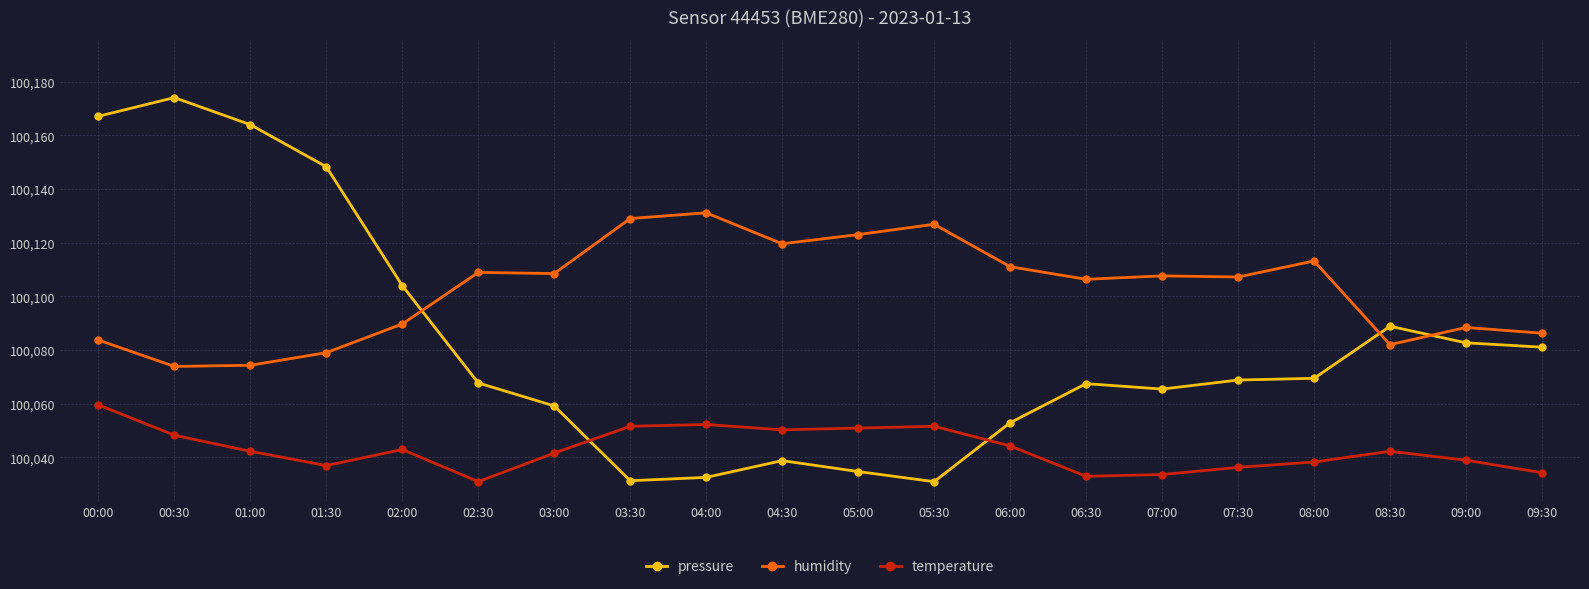

What position from the left is 06:30?

14